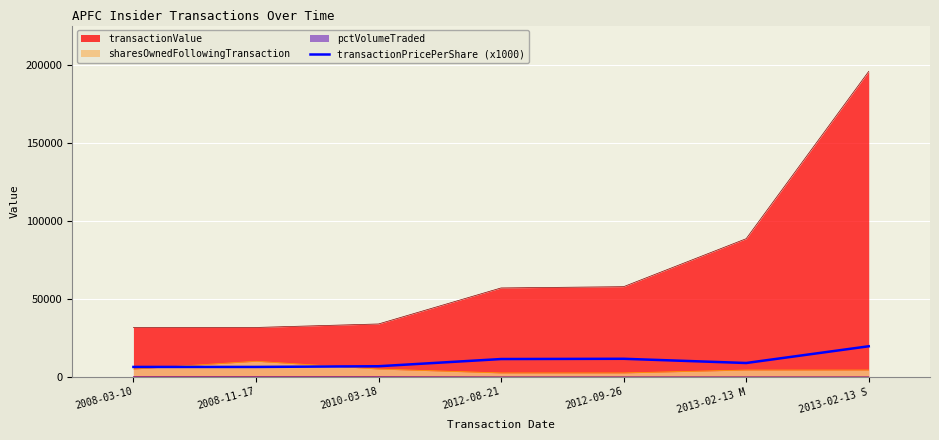

At which category does the data reach its first local valley?

2013-02-13 M